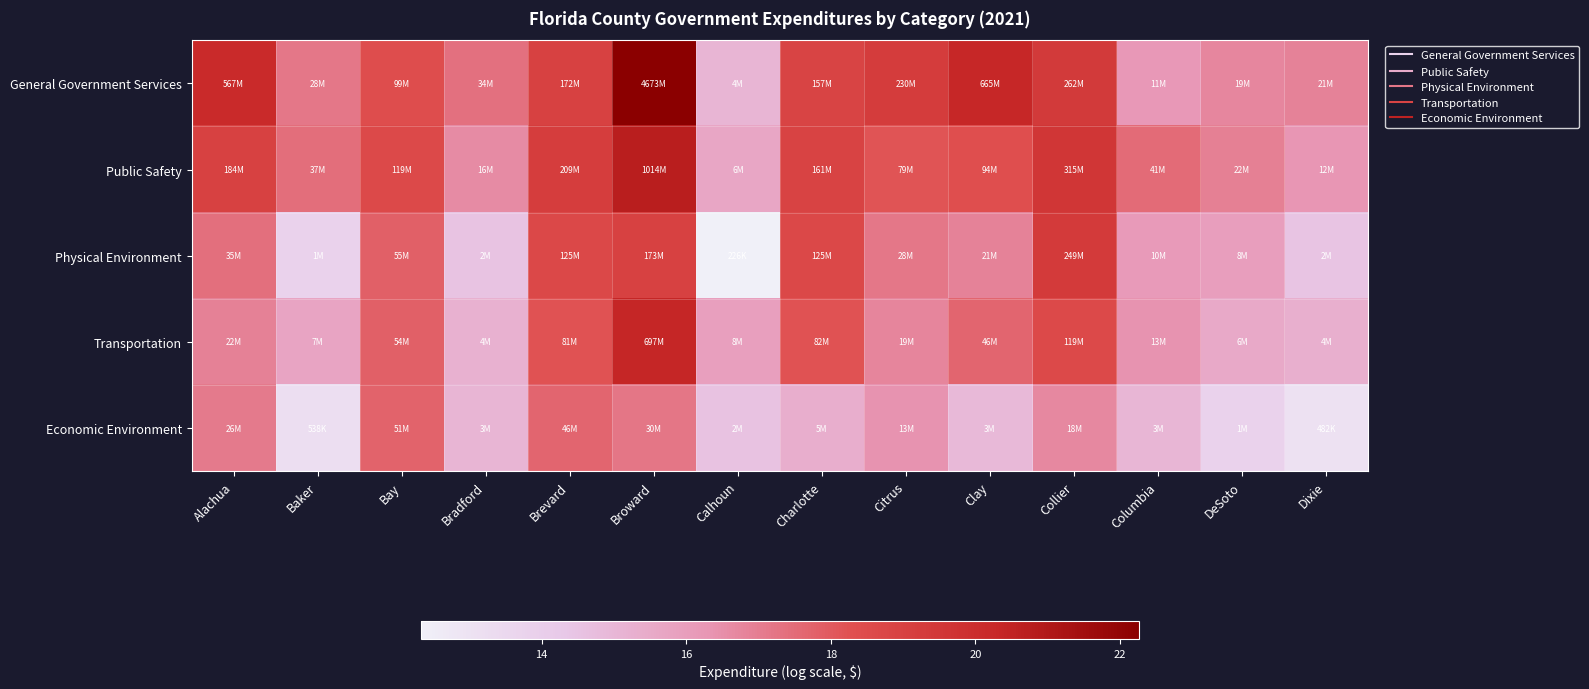

At which category is the sum across all series the highest?

Broward